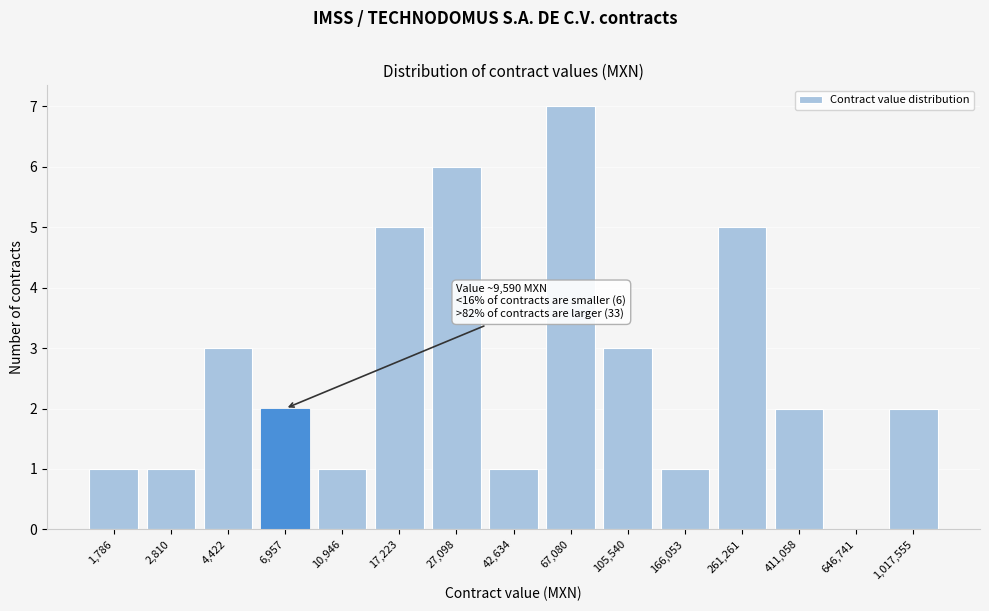

Reading right to left, list all the values displayed in this chart.

1,017,555=2	646,741=0	411,058=2	261,261=5	166,053=1	105,540=3	67,080=7	42,634=1	27,098=6	17,223=5	10,946=1	6,957=2	4,422=3	2,810=1	1,786=1